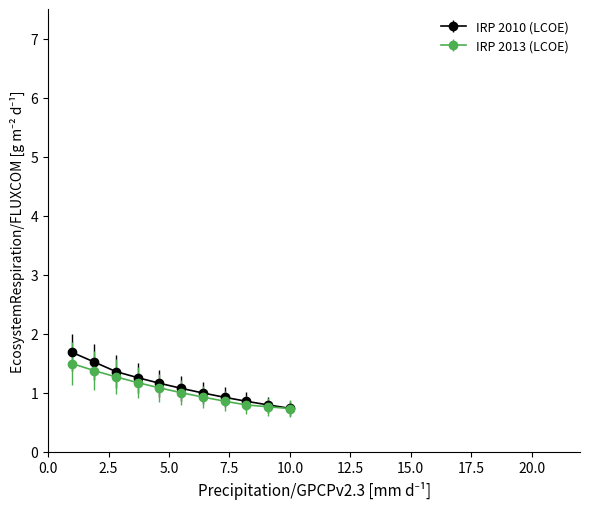

Which series has the widest spread of values?

IRP 2010 (LCOE)